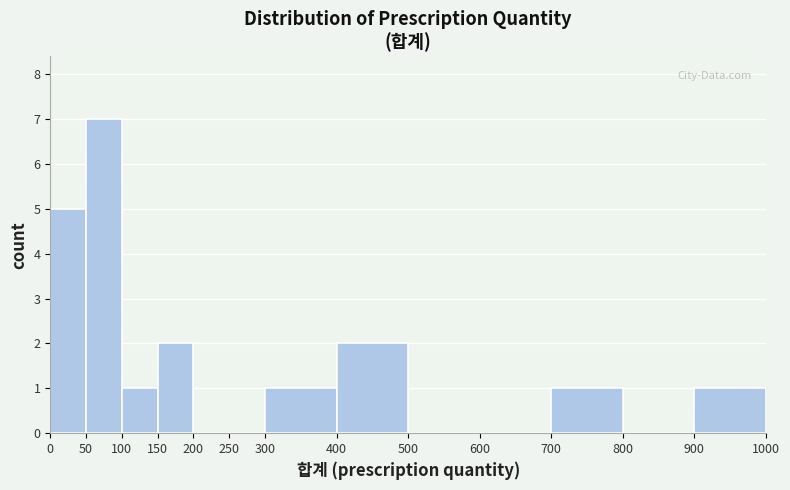

Over which range of the x-axis is the bar tallest?

50 to 100